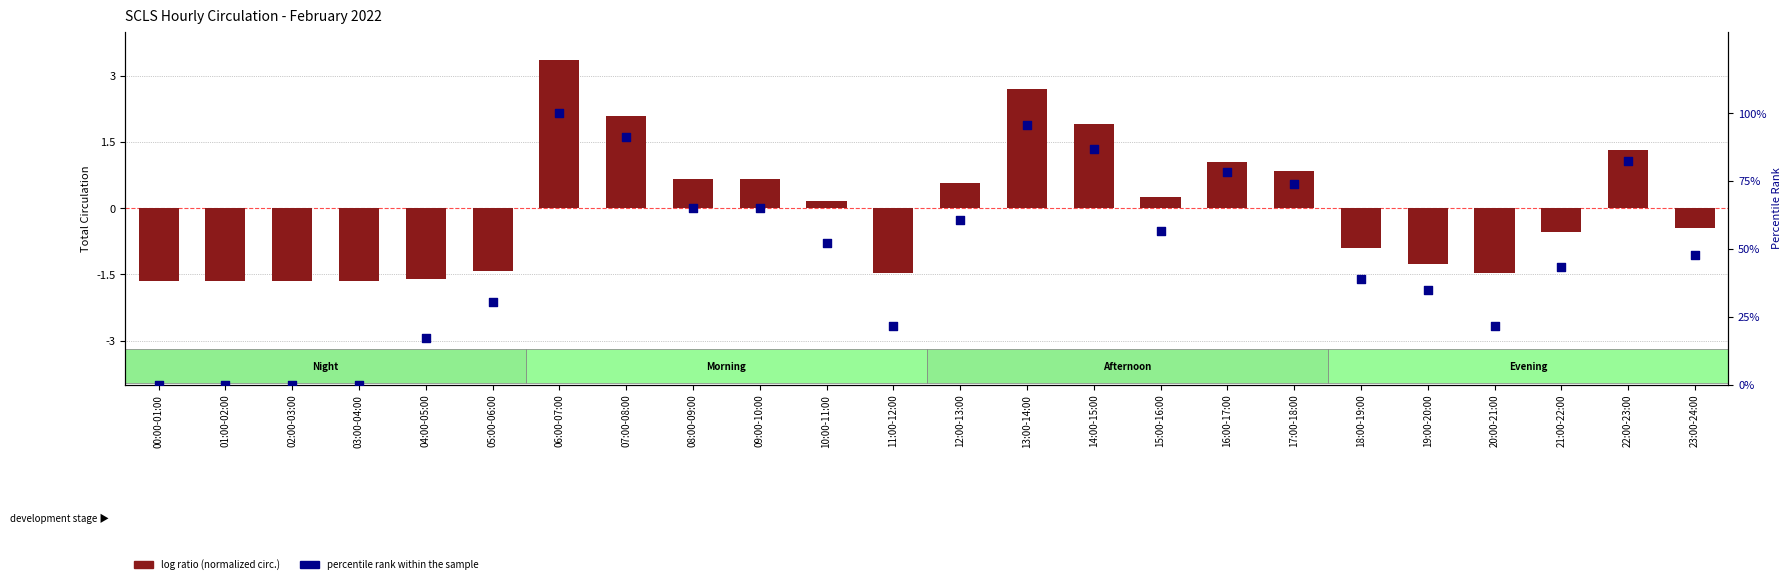

Which series has the largest Y range (max minus min)?

percentile rank within the sample